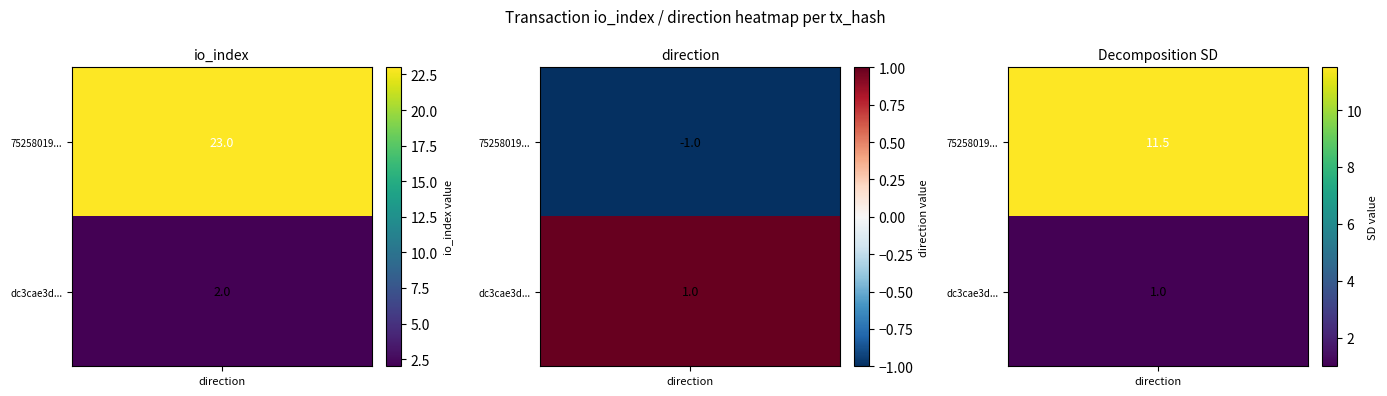

Which series has the widest spread of values?

75258019c28470b69db9b749209028b3221dae5